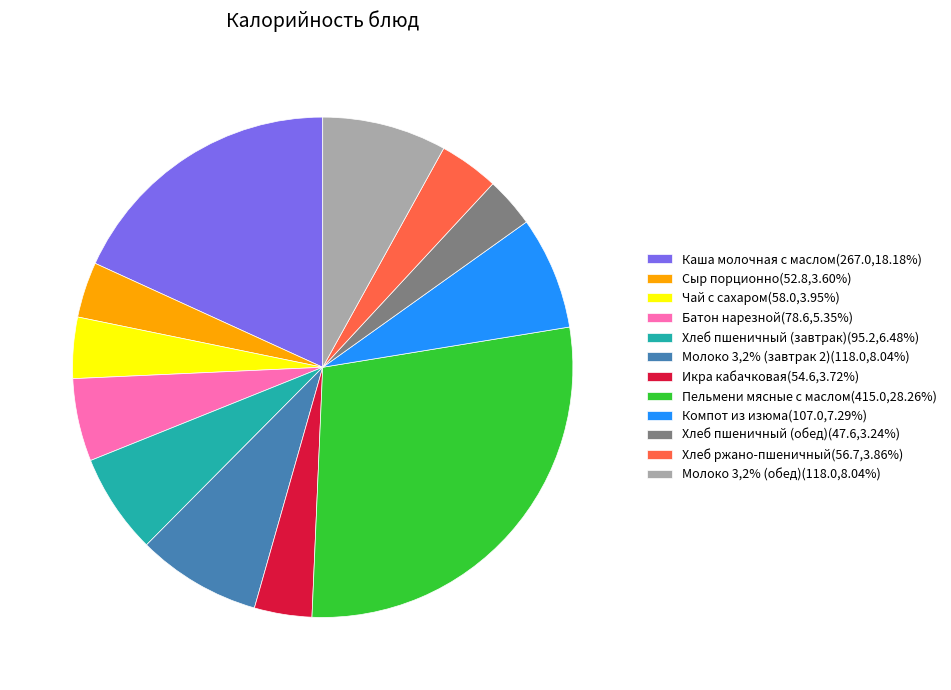

Does Молоко 3,2% (завтрак 2)(118.0,8.04%) represent more than half of the total?

No